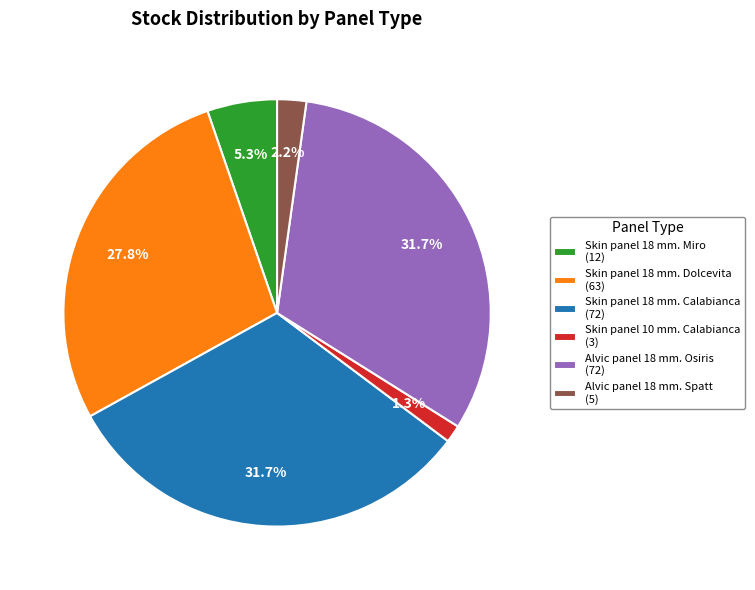

How many segments does this pie chart have?

6